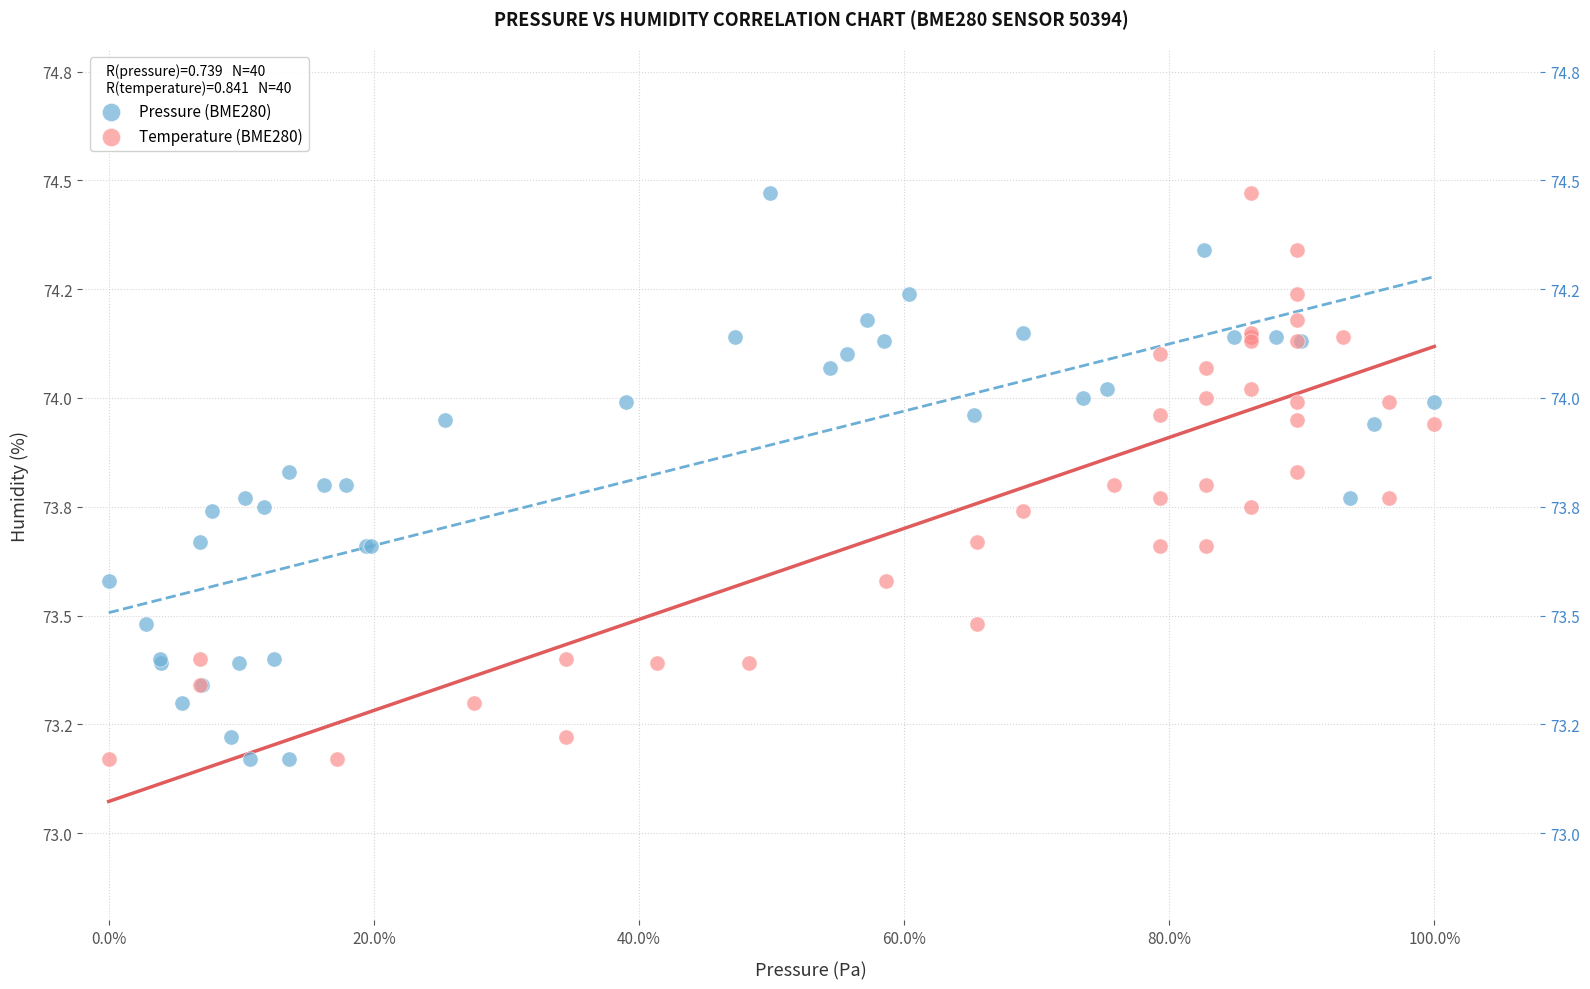

What are all the series names shown in the legend?

Pressure (BME280), Temperature (BME280)